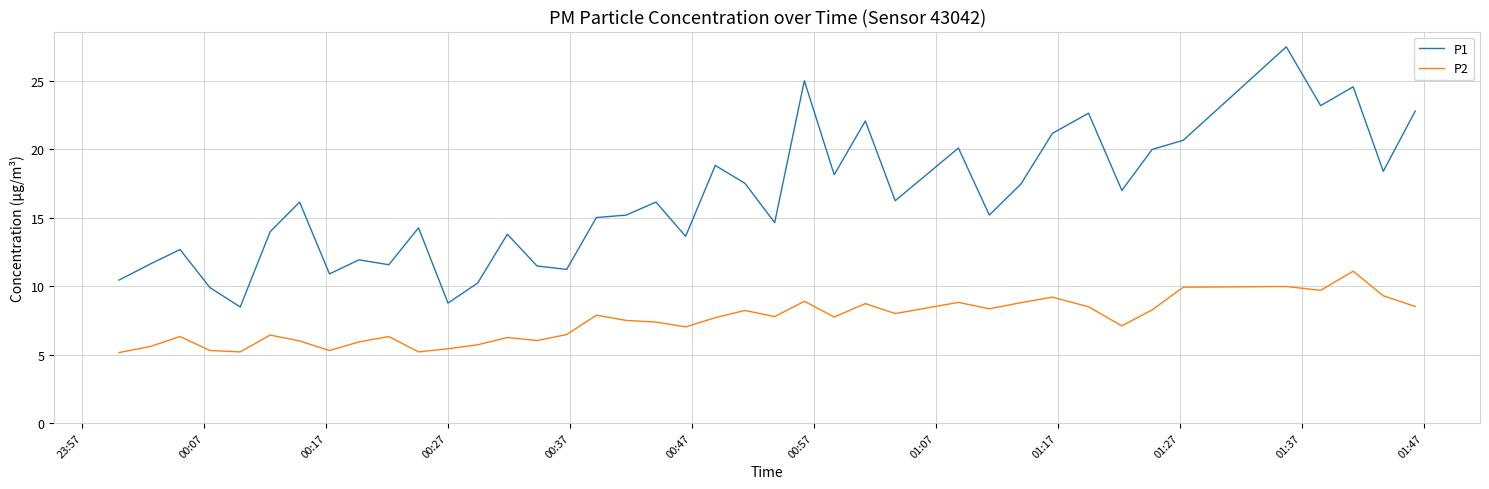

Which series has the largest total across all categories?

P1